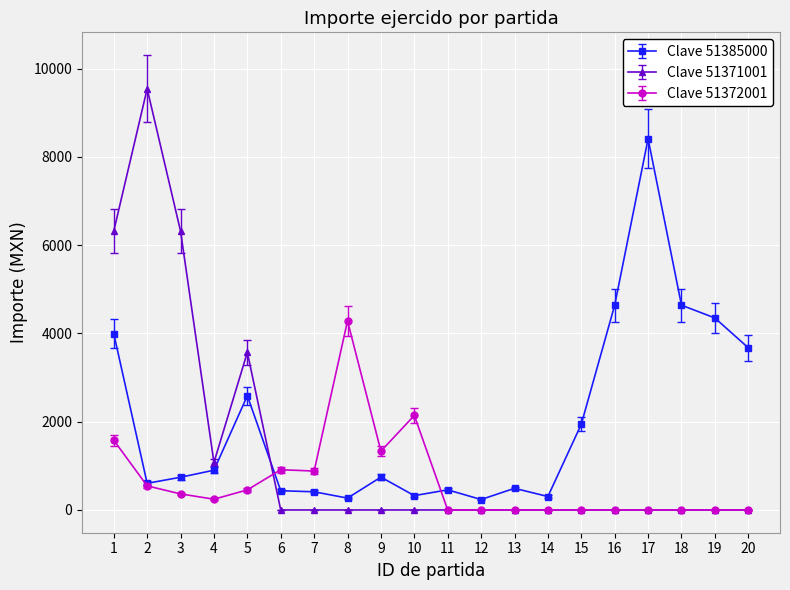

How many lines are shown in the chart?

3